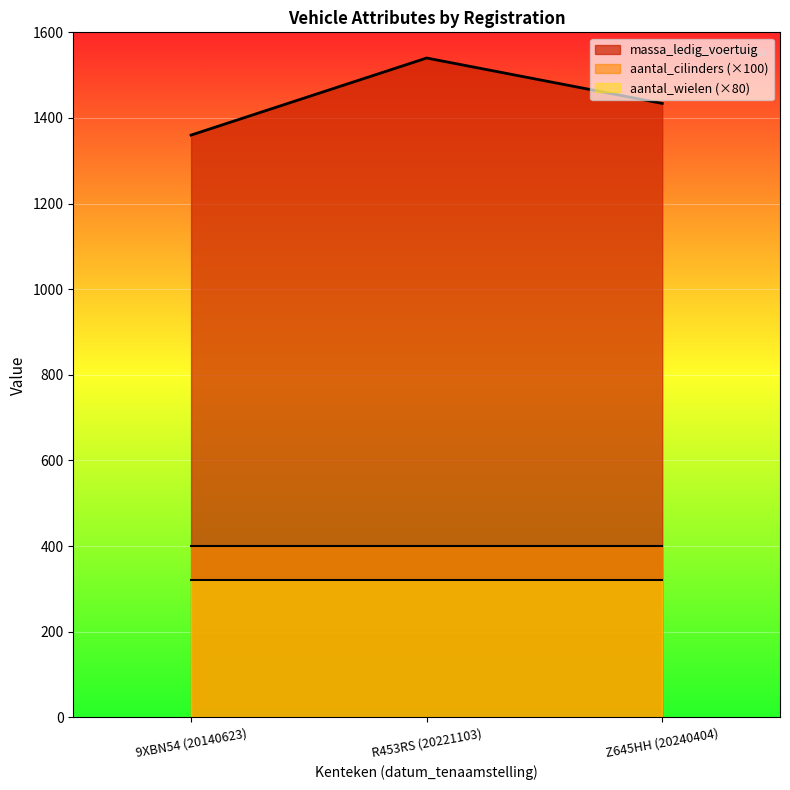

Does the chart display data point markers on the line(s)?

No